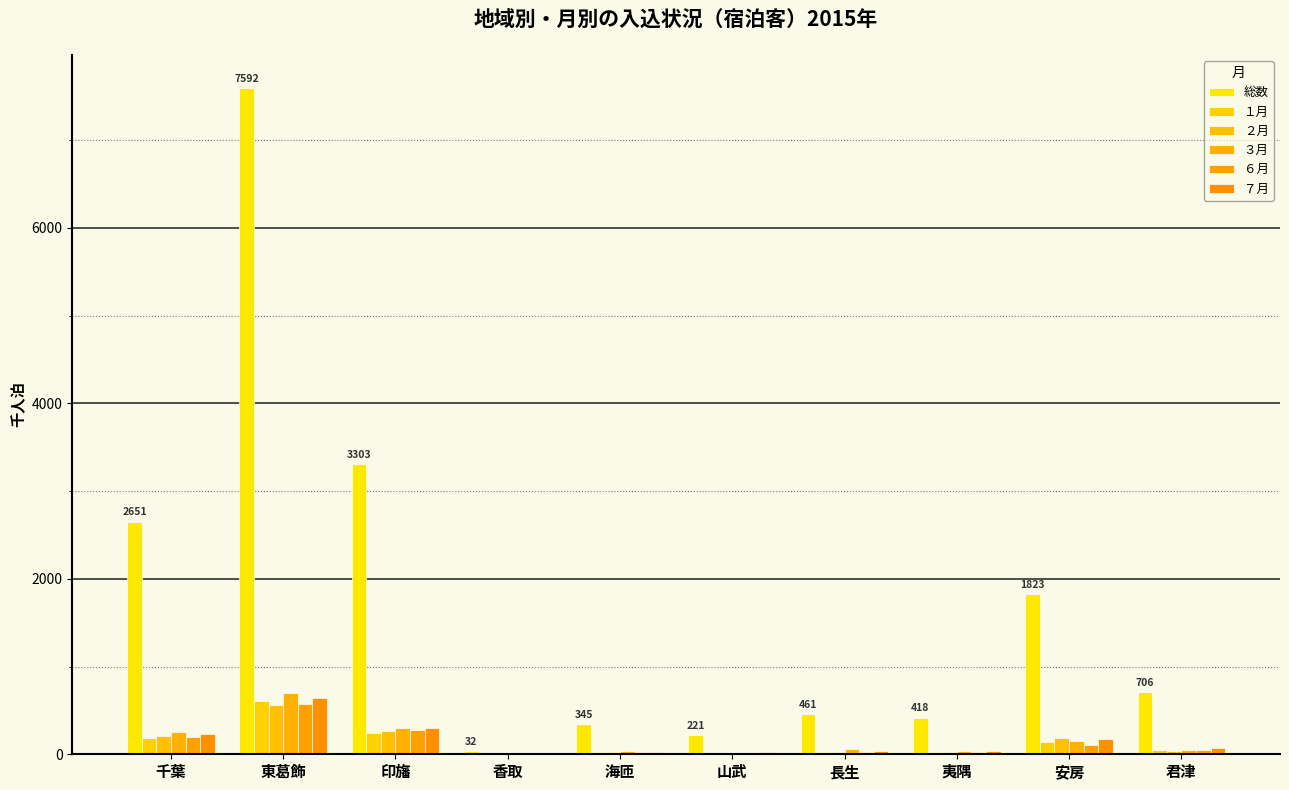

What is the label of the 3rd bar from the right?

夷隅